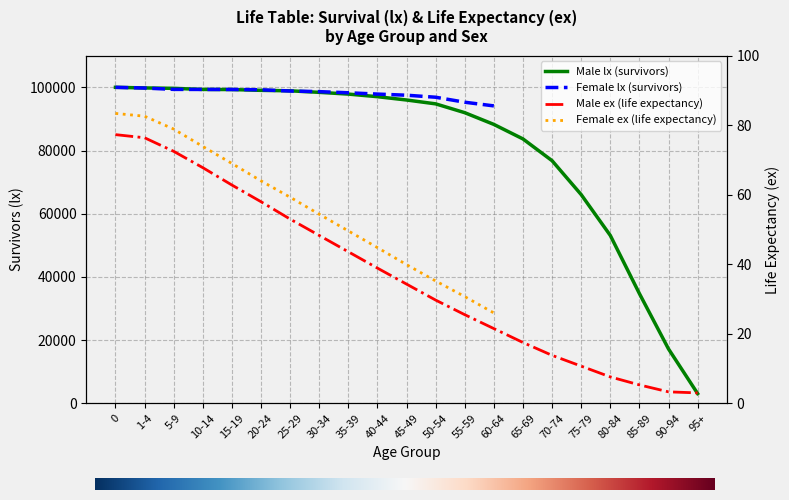

What is the value of the Male lx point at the 4th from the left?

99332.0